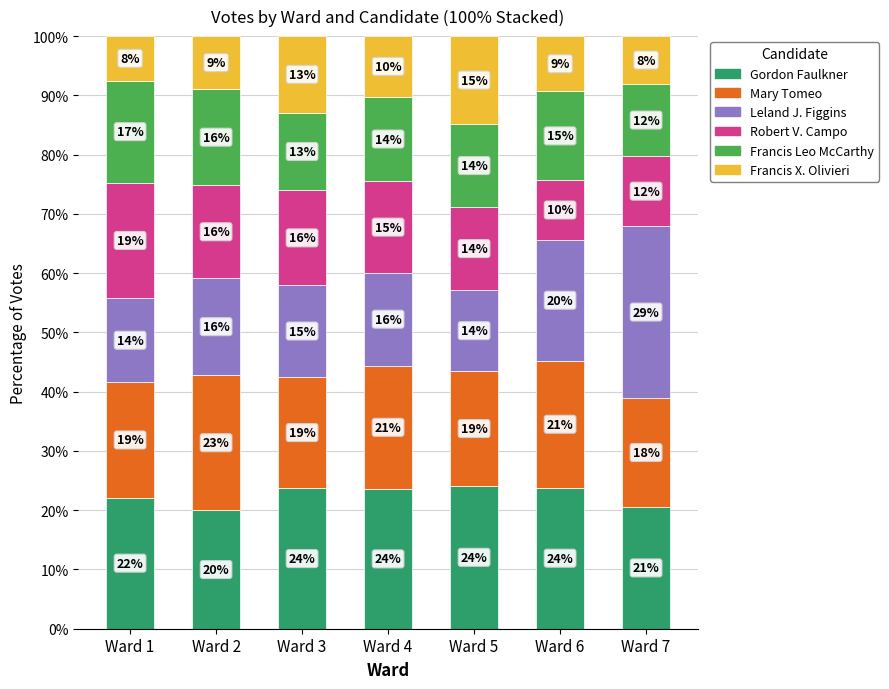

What is the approximate value of Gordon Faulkner at Ward 5?

24.1